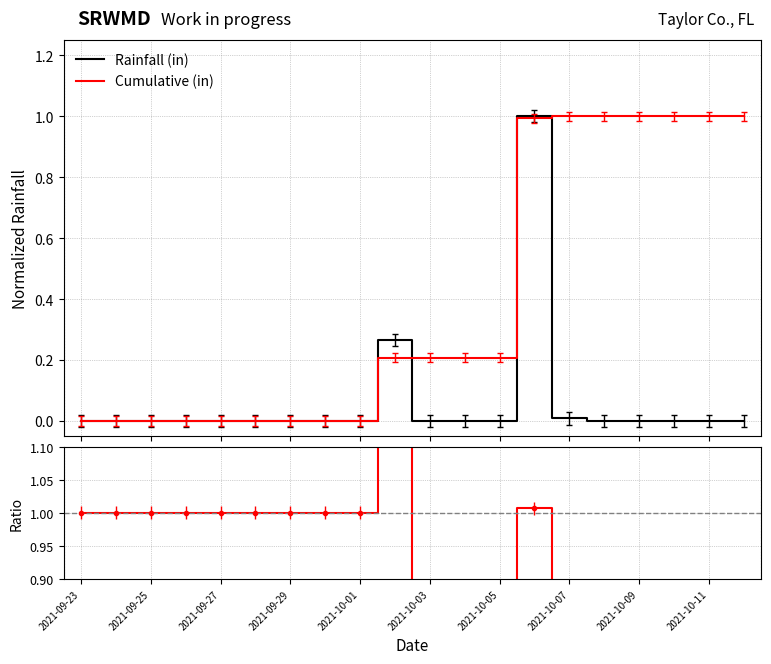

Reading right to left, transcribe all the data shown in this chart.

Rainfall (in): 0.0	0.0	0.0	0.0	0.0	0.0	1.0	0.0	0.0	0.0	0.3	0.0	0.0	0.0	0.0	0.0	0.0	0.0	0.0	0.0
Cumulative (in): 1.0	1.0	1.0	1.0	1.0	1.0	1.0	0.2	0.2	0.2	0.2	0.0	0.0	0.0	0.0	0.0	0.0	0.0	0.0	0.0
Ratio: 0.0	0.0	0.0	0.0	0.0	0.0	1.0	0.0	0.0	0.0	1.3	1.0	1.0	1.0	1.0	1.0	1.0	1.0	1.0	1.0